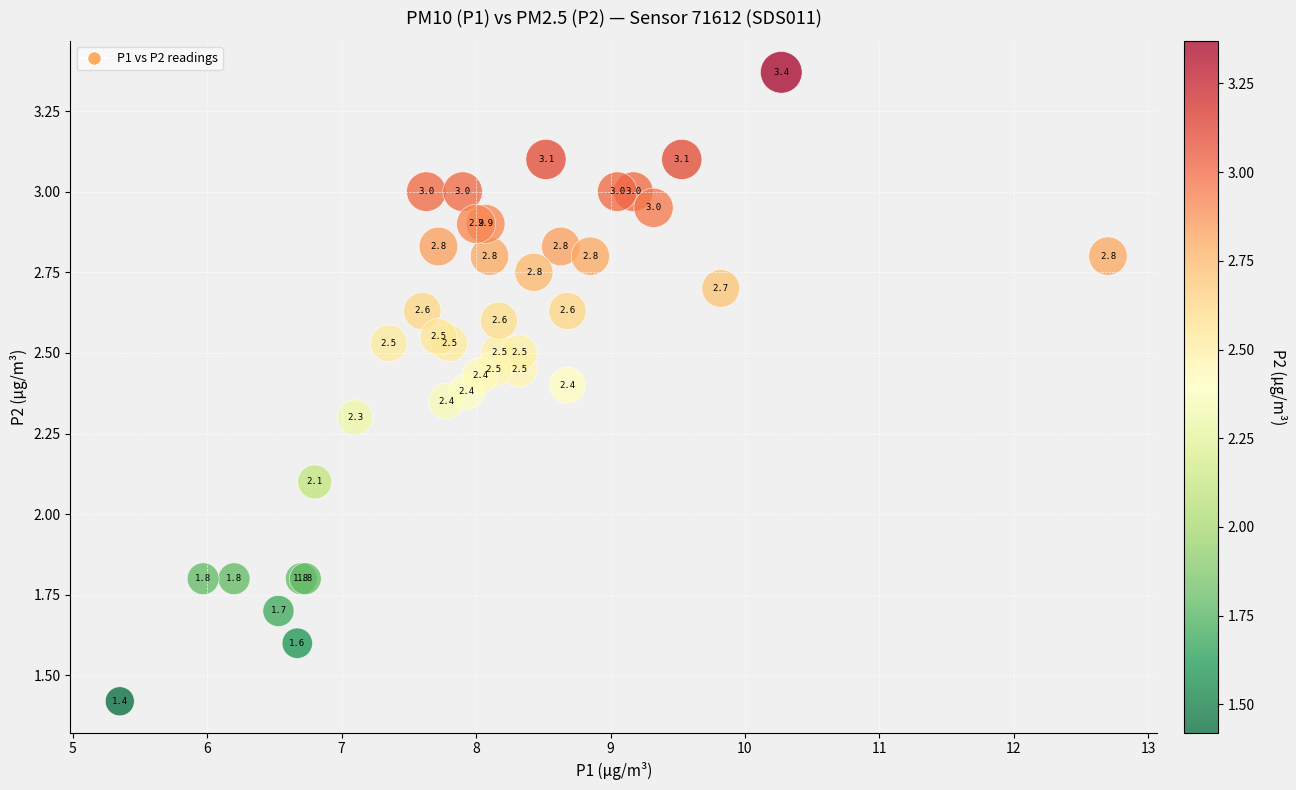

What Y value in the scatter plot is closest to 2?

2.1